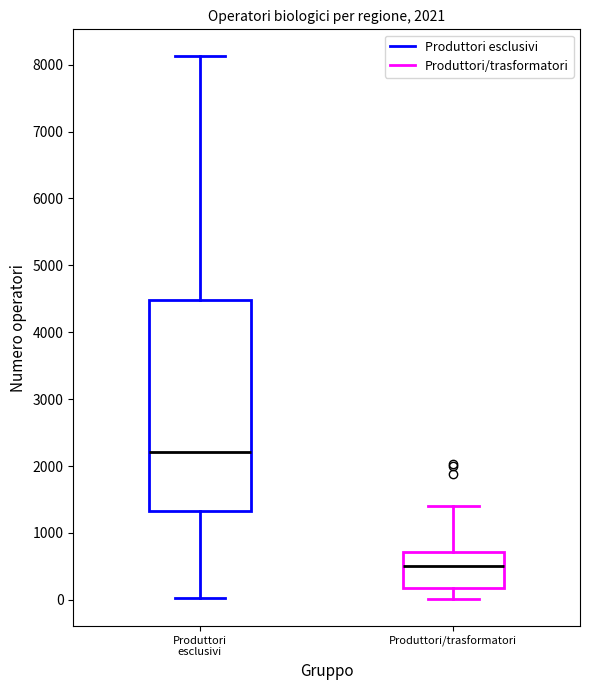

Which box has the highest median line?

Produttori esclusivi